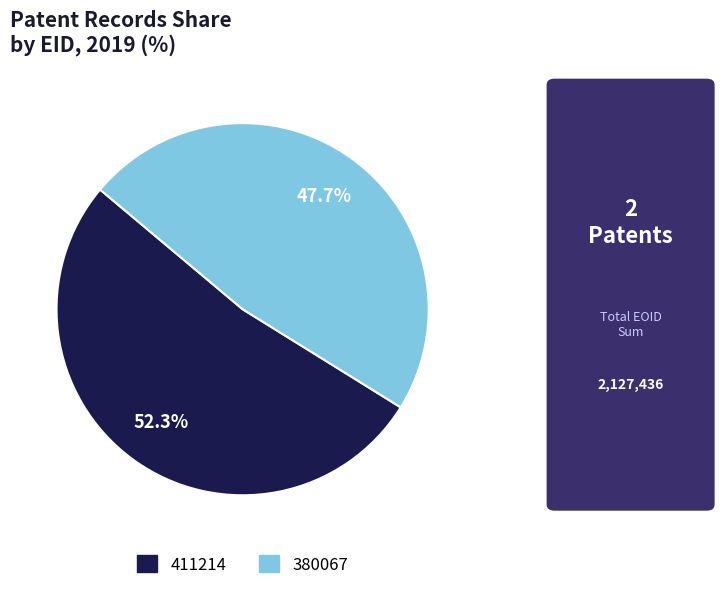

Which category accounts for the majority?

411214